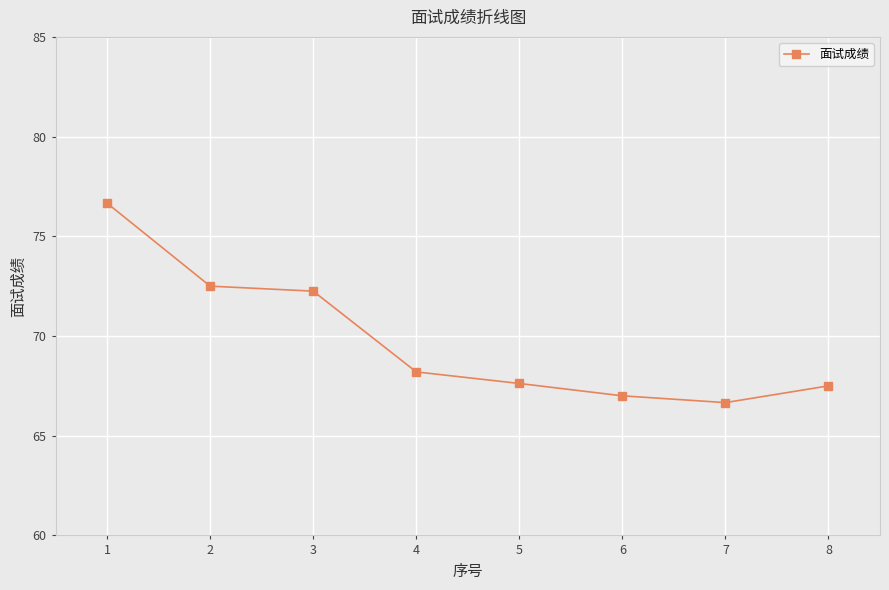

Between 5 and 6, which is larger?

5